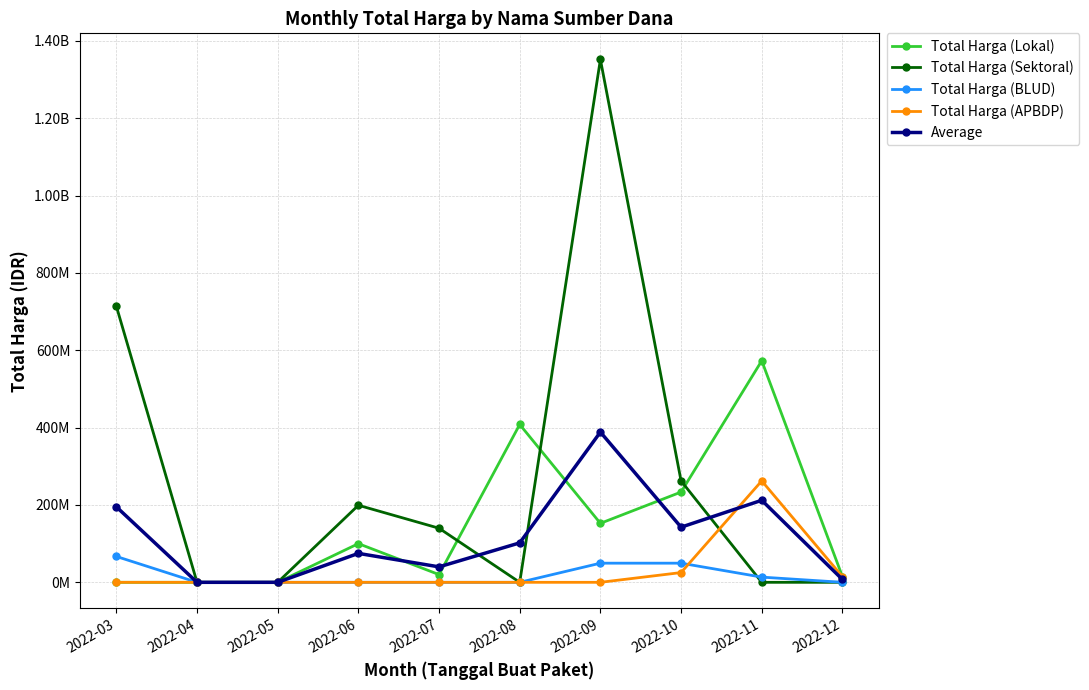

What are all the series names shown in the legend?

Total Harga (Lokal), Total Harga (Sektoral), Total Harga (BLUD), Total Harga (APBDP), Average